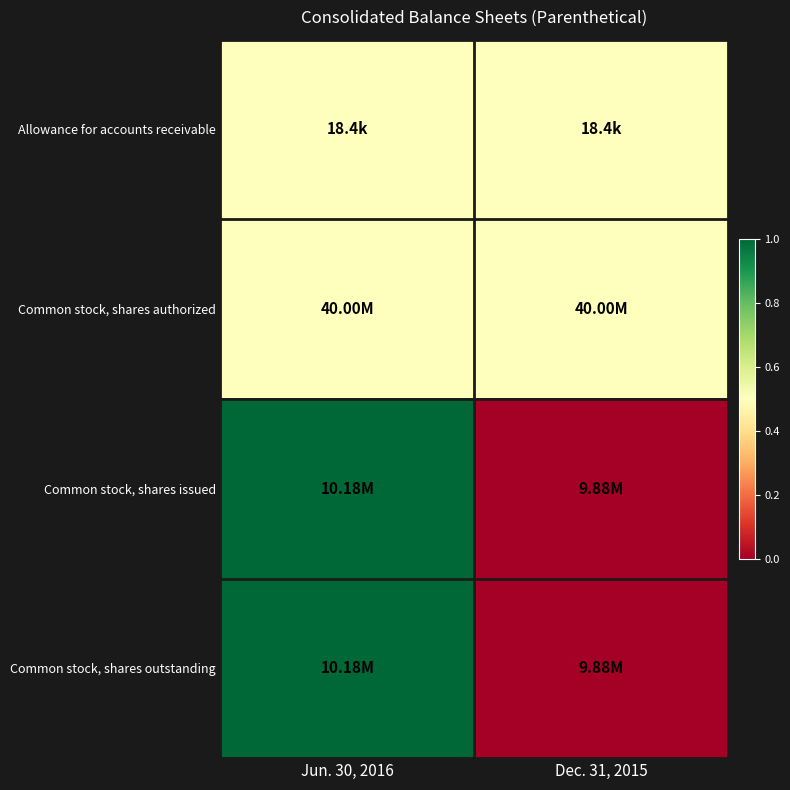

What is the difference between the highest and lowest values at Jun. 30, 2016?

0.5